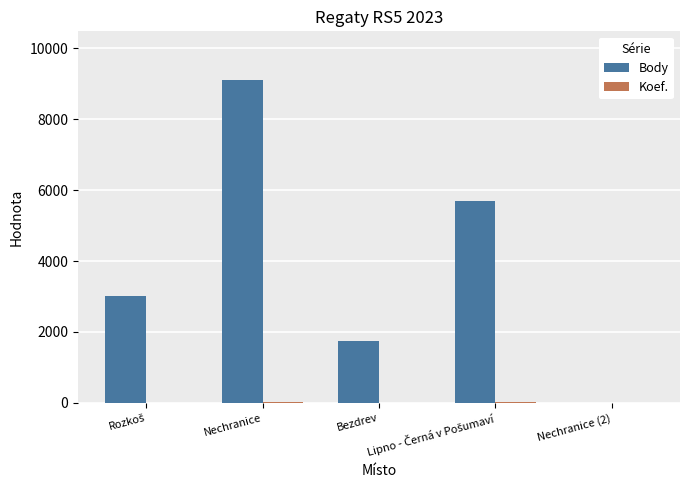

What is the maximum value for Body?

9111